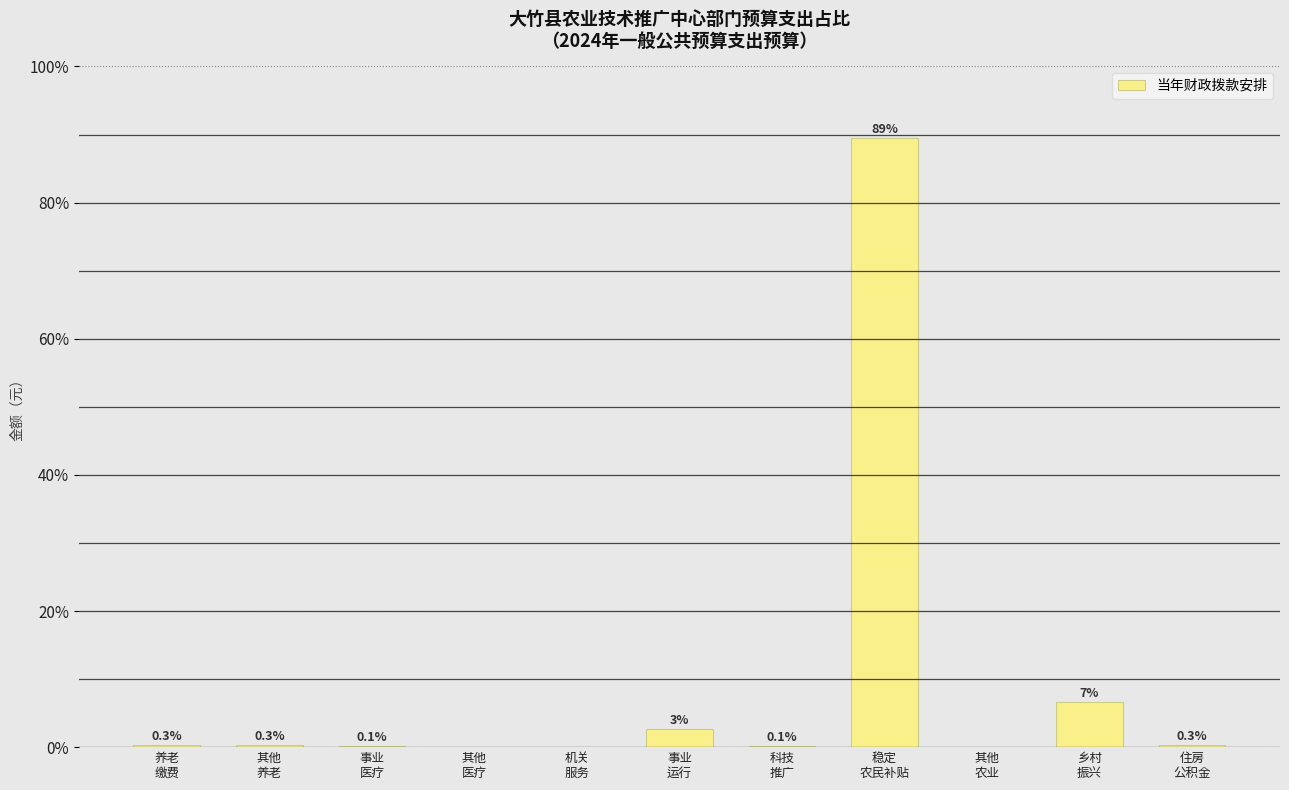

Which has a higher value, 稳定
农民补贴 or 其他
医疗?

稳定
农民补贴